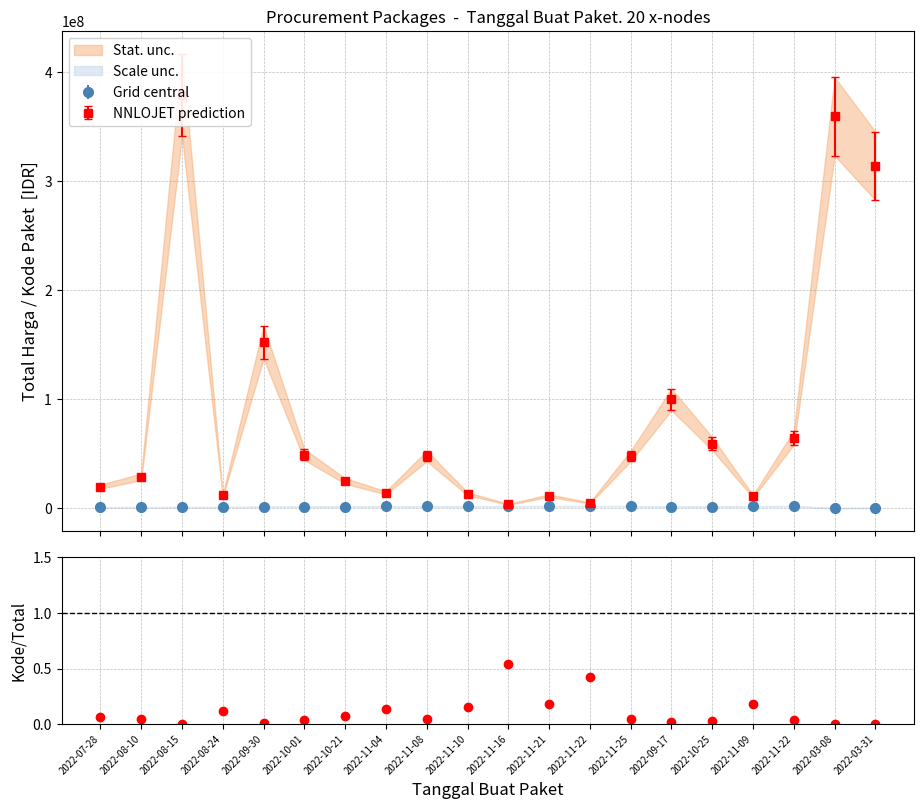

True or false: Grid central has more than 0 points higher than both neighbors.

True